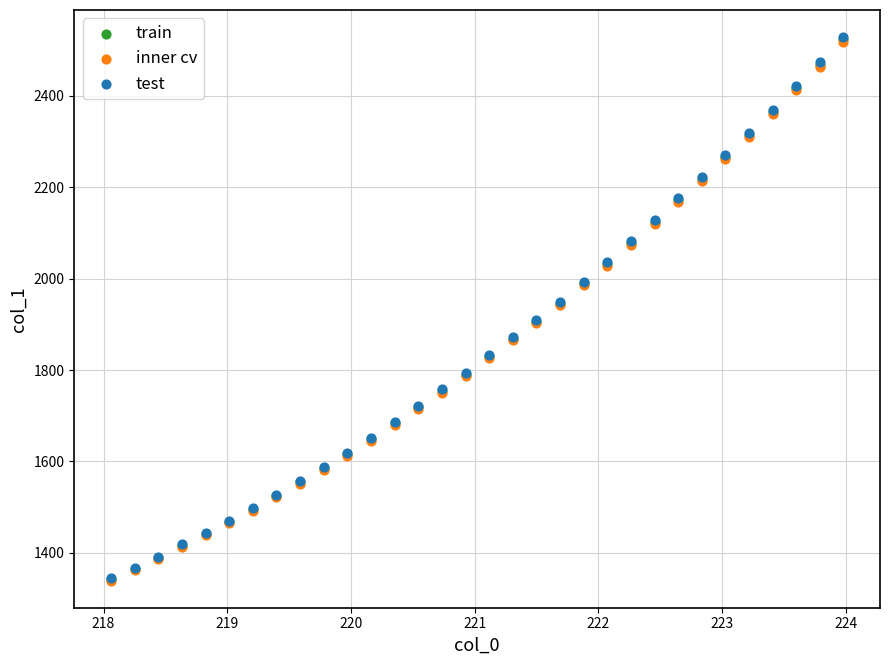

Which series has the largest Y range (max minus min)?

test